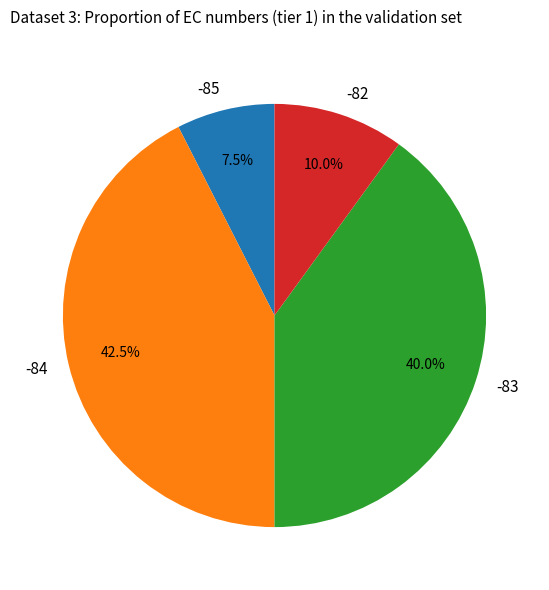

Rank the categories by value from highest to lowest.

-84, -83, -82, -85